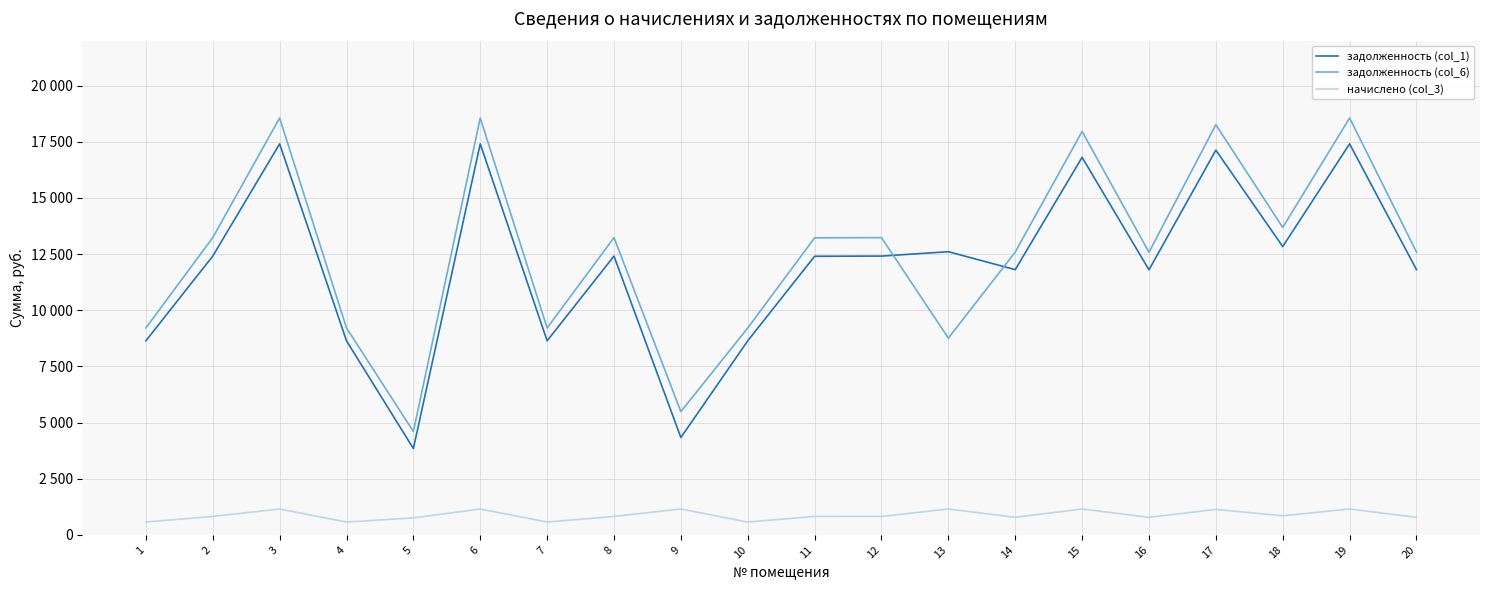

The задолженность (col_6) series shows 12589.8 at 14. True or false?

True